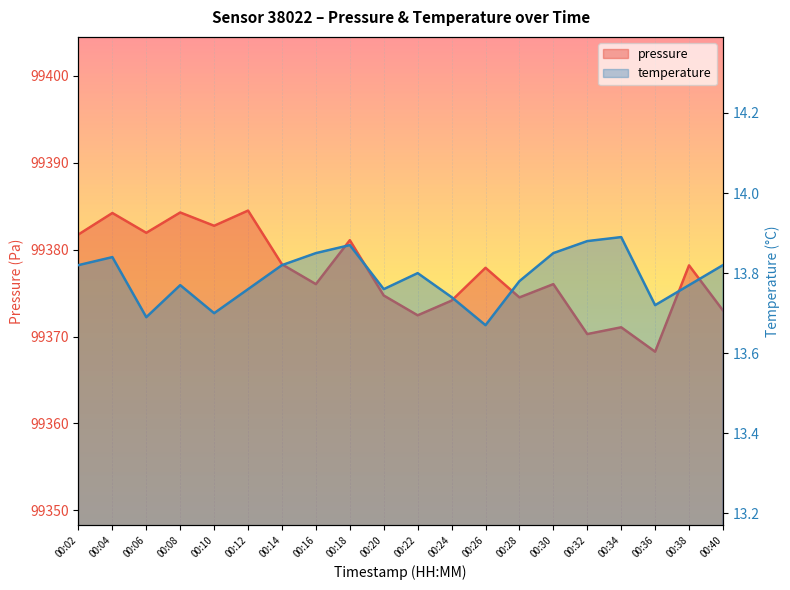

Reading left to right, transcribe all the data shown in this chart.

pressure: 99381.8	99384.2	99381.9	99384.3	99382.8	99384.5	99378.3	99376.0	99381.1	99374.7	99372.4	99374.1	99377.9	99374.5	99376.0	99370.3	99371.1	99368.2	99378.2	99373.0
temperature: 13.8	13.8	13.7	13.8	13.7	13.8	13.8	13.8	13.9	13.8	13.8	13.7	13.7	13.8	13.8	13.9	13.9	13.7	13.8	13.8